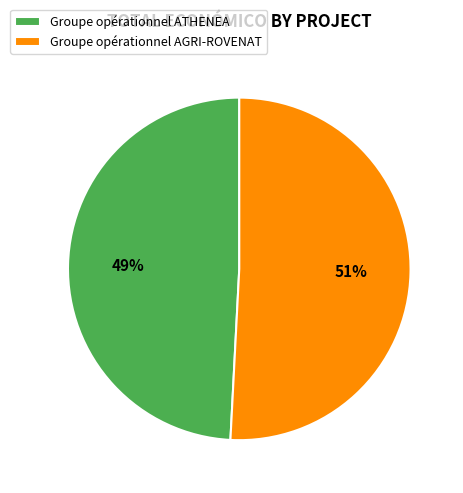

What percentage is the Groupe opérationnel ATHENEA slice, to the nearest percent?

49%